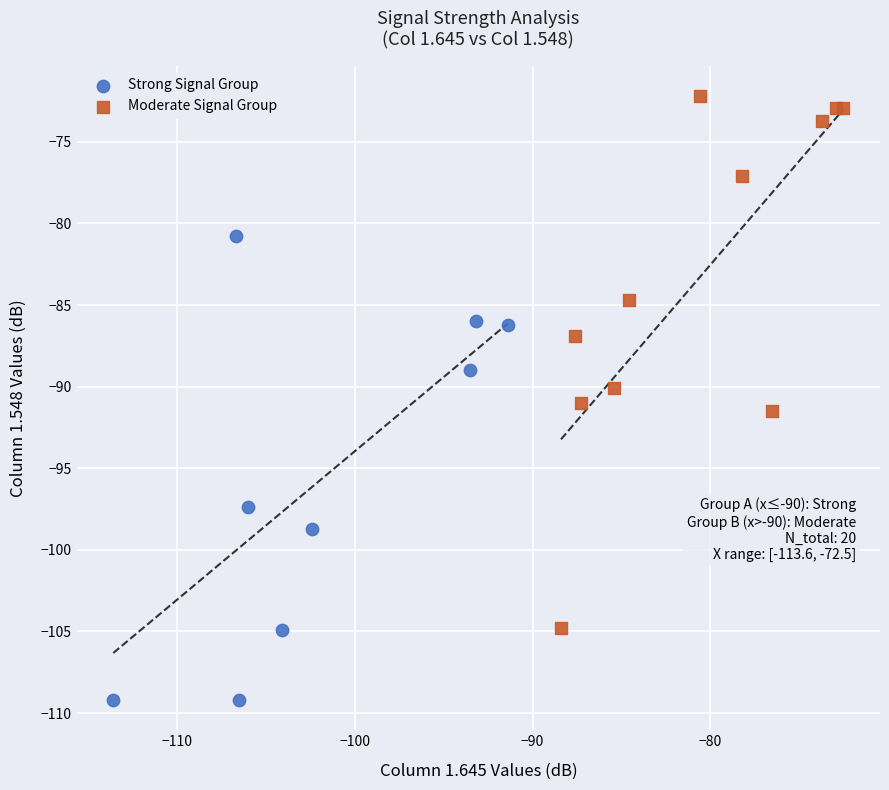

Which series contains the highest Y value?

Moderate Signal Group